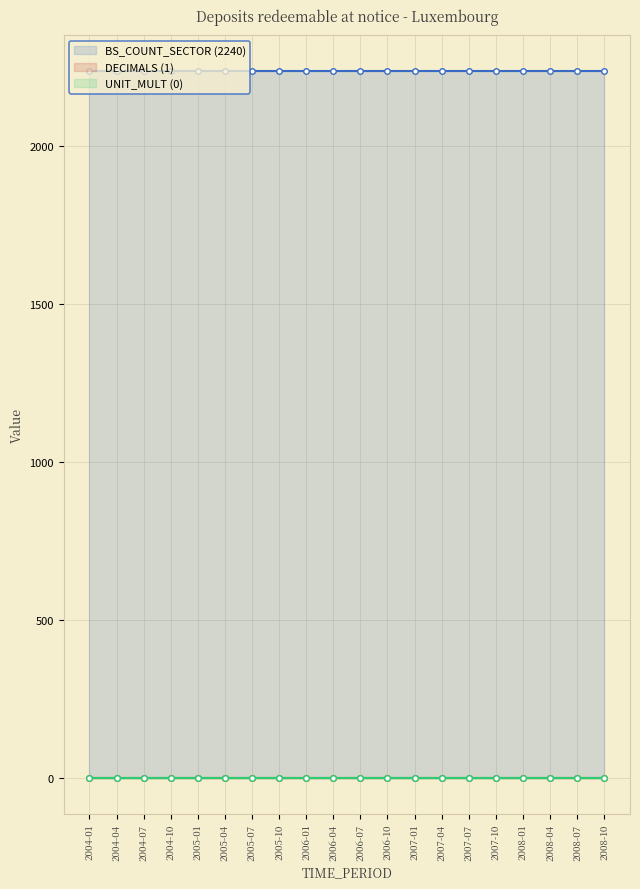

Reading left to right, what are all the values shown in this chart?

BS_COUNT_SECTOR (2240): 2004-01=2240	2004-04=2240	2004-07=2240	2004-10=2240	2005-01=2240	2005-04=2240	2005-07=2240	2005-10=2240	2006-01=2240	2006-04=2240	2006-07=2240	2006-10=2240	2007-01=2240	2007-04=2240	2007-07=2240	2007-10=2240	2008-01=2240	2008-04=2240	2008-07=2240	2008-10=2240
DECIMALS (1): 2004-01=1	2004-04=1	2004-07=1	2004-10=1	2005-01=1	2005-04=1	2005-07=1	2005-10=1	2006-01=1	2006-04=1	2006-07=1	2006-10=1	2007-01=1	2007-04=1	2007-07=1	2007-10=1	2008-01=1	2008-04=1	2008-07=1	2008-10=1
UNIT_MULT (0): 2004-01=0	2004-04=0	2004-07=0	2004-10=0	2005-01=0	2005-04=0	2005-07=0	2005-10=0	2006-01=0	2006-04=0	2006-07=0	2006-10=0	2007-01=0	2007-04=0	2007-07=0	2007-10=0	2008-01=0	2008-04=0	2008-07=0	2008-10=0